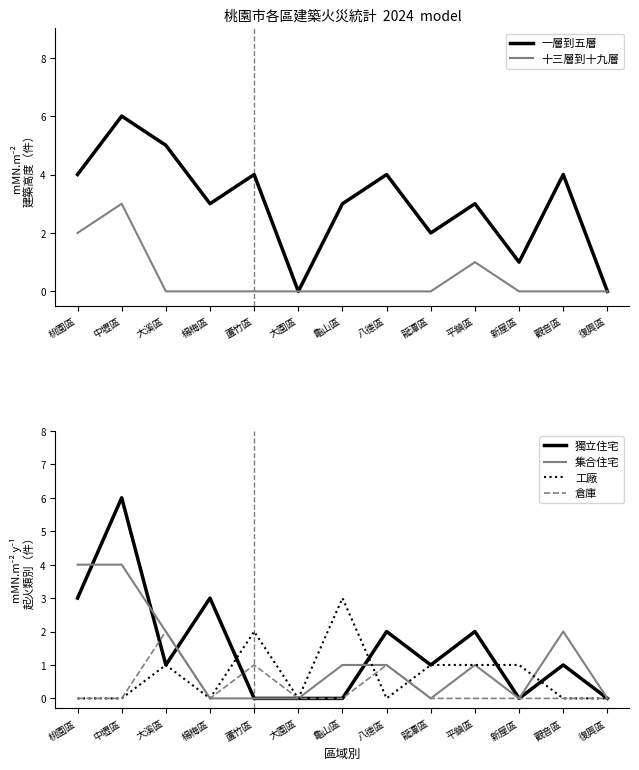

What are all the series names shown in the legend?

一層到五層, 十三層到十九層, 獨立住宅, 集合住宅, 工廠, 倉庫